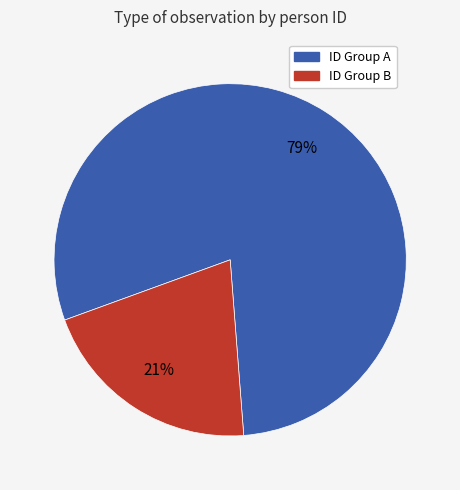

Is there any slice that represents more than half of the pie?

Yes